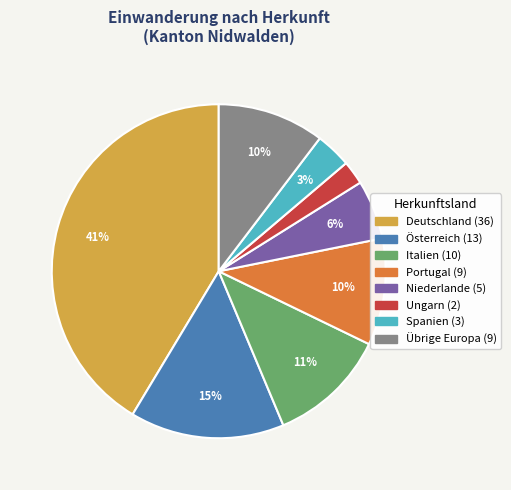

Is there a majority slice in this chart?

No